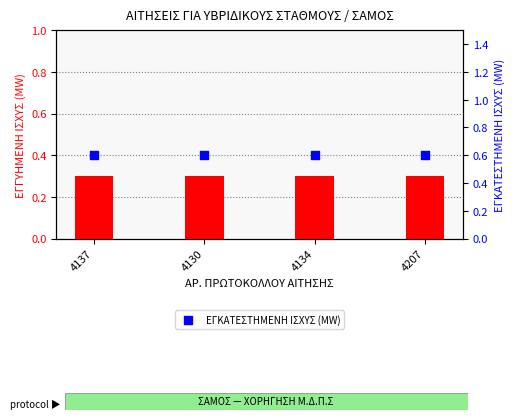

Which series has the largest Y range (max minus min)?

ΕΓΓΥΗΜΕΝΗ ΙΣΧΥΣ (MW)